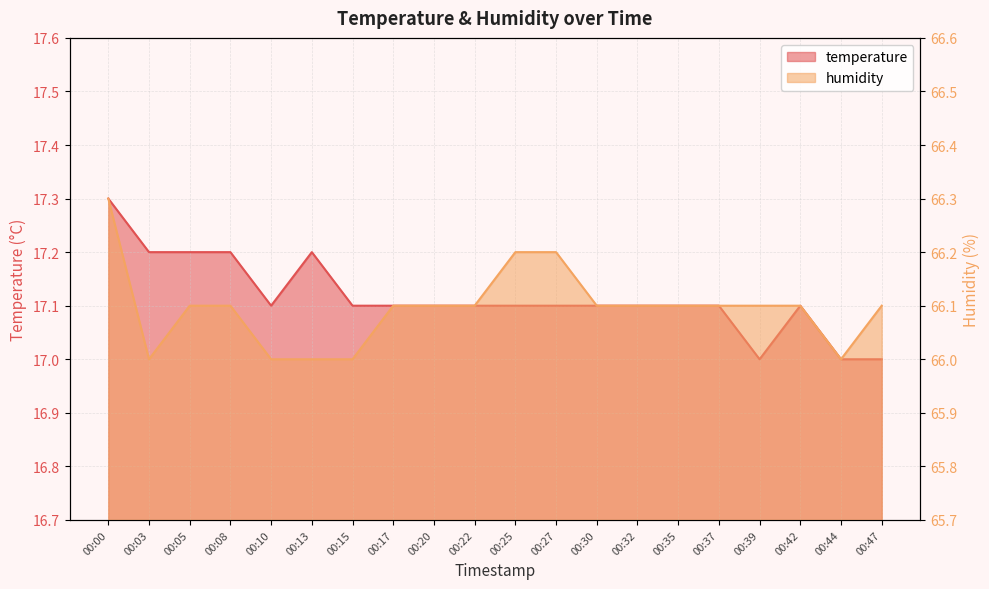

What is the average value of the humidity series?

66.1